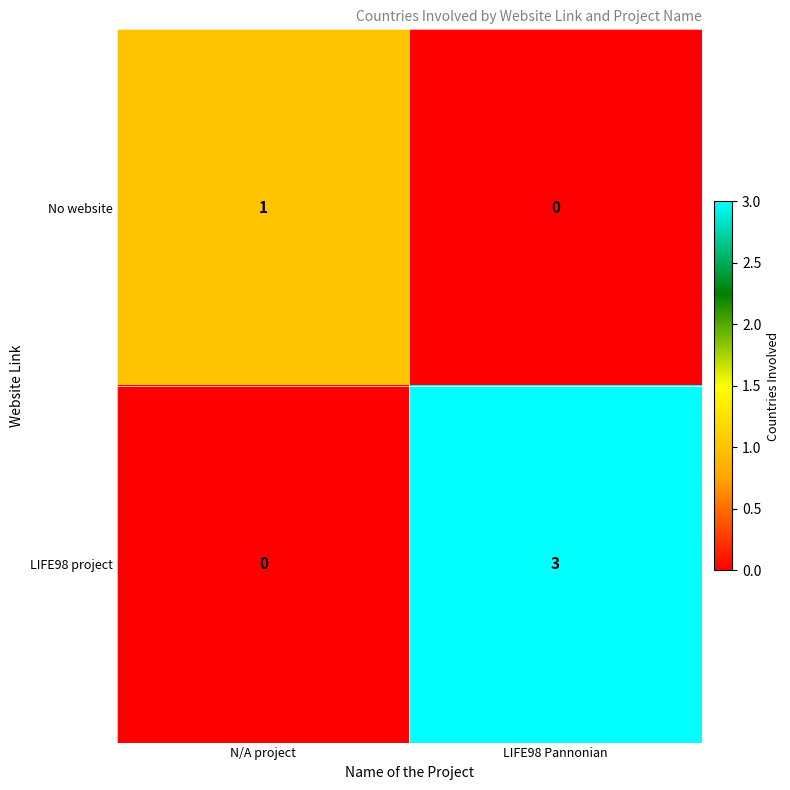

What is the maximum value shown in the chart?

3